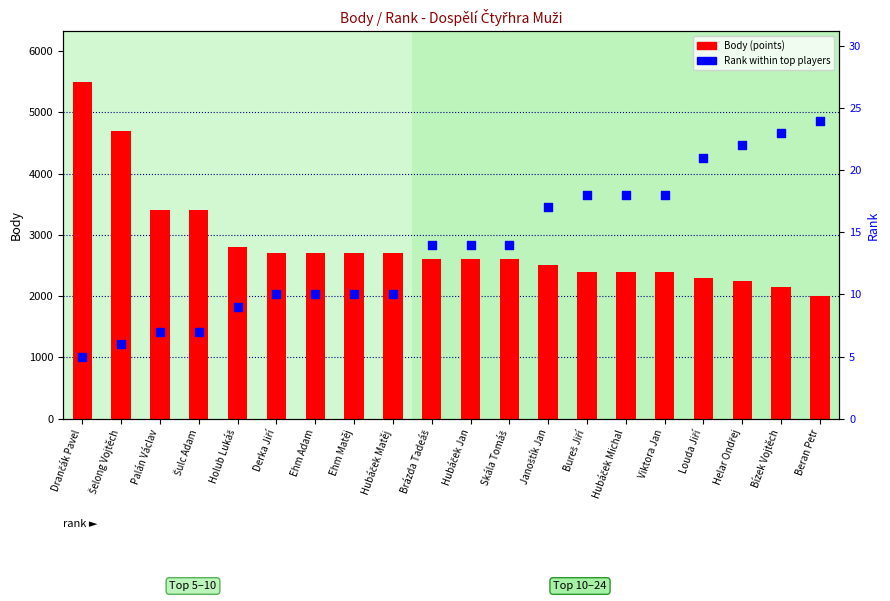

What is the total value across all series at Helar Ondřej?

2272